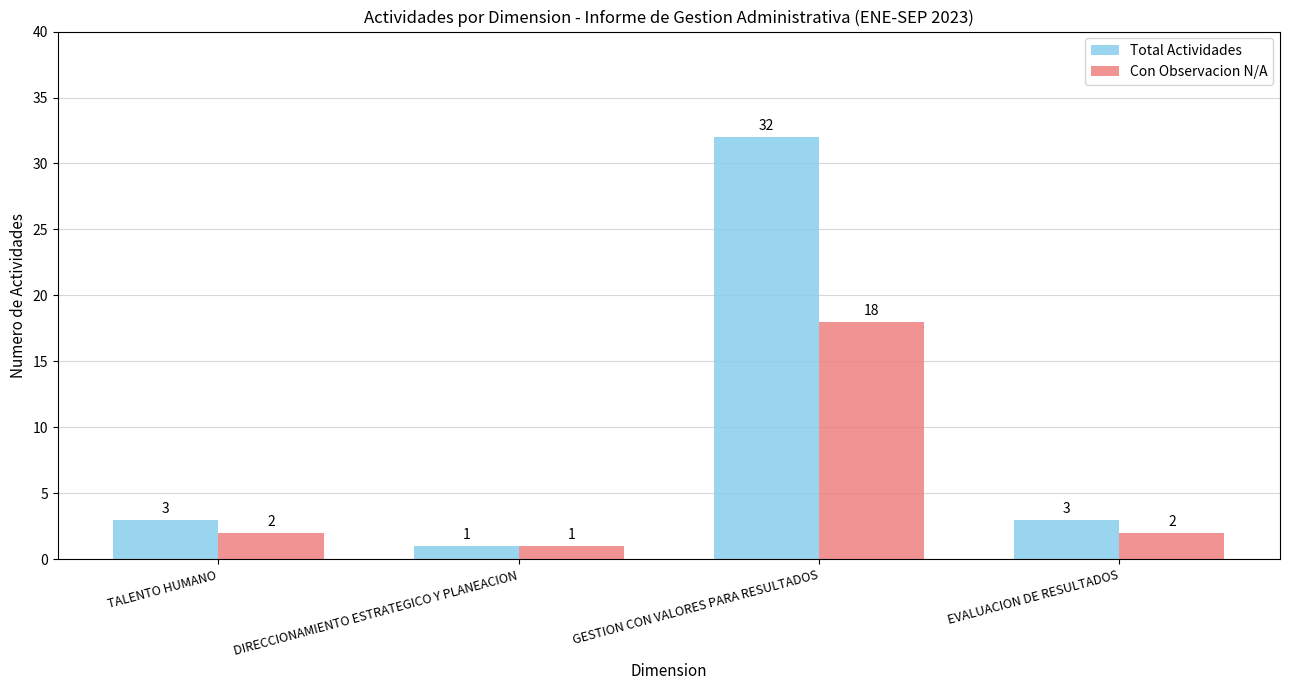

What is the difference between the second highest and minimum values in the Total Actividades series?

2